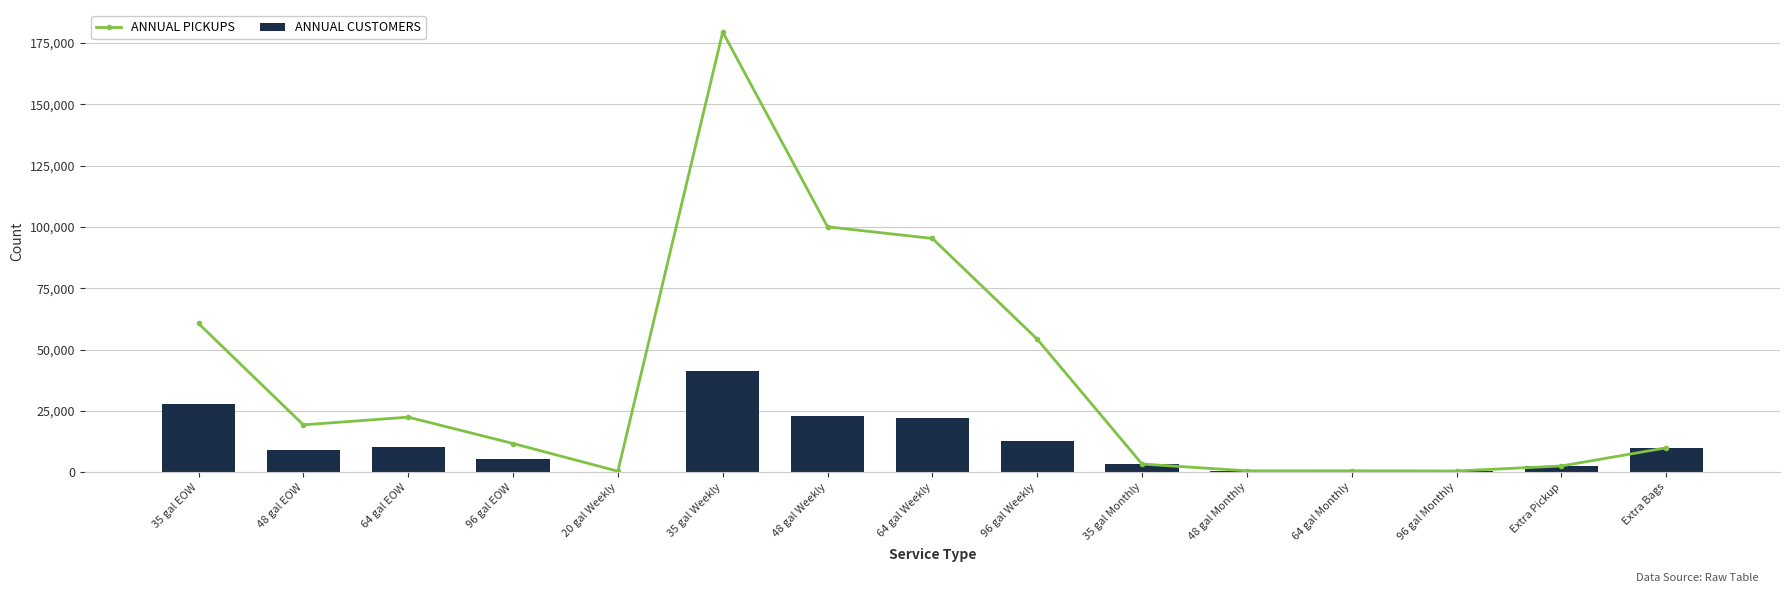

Which has a higher value, 35 gal Weekly or 64 gal Monthly?

35 gal Weekly